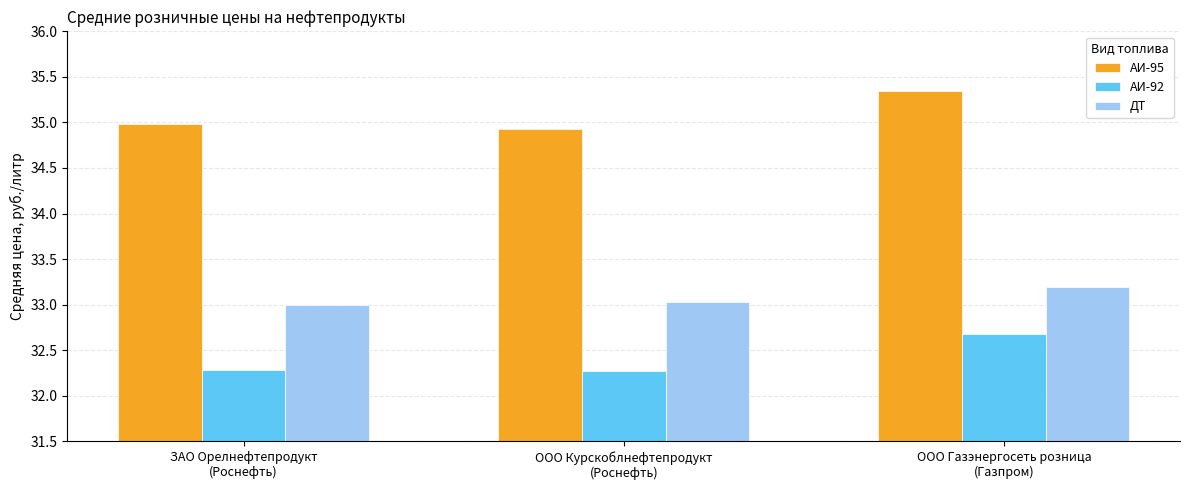

List the series in order of their peak value, lowest first.

АИ-92, ДТ, АИ-95